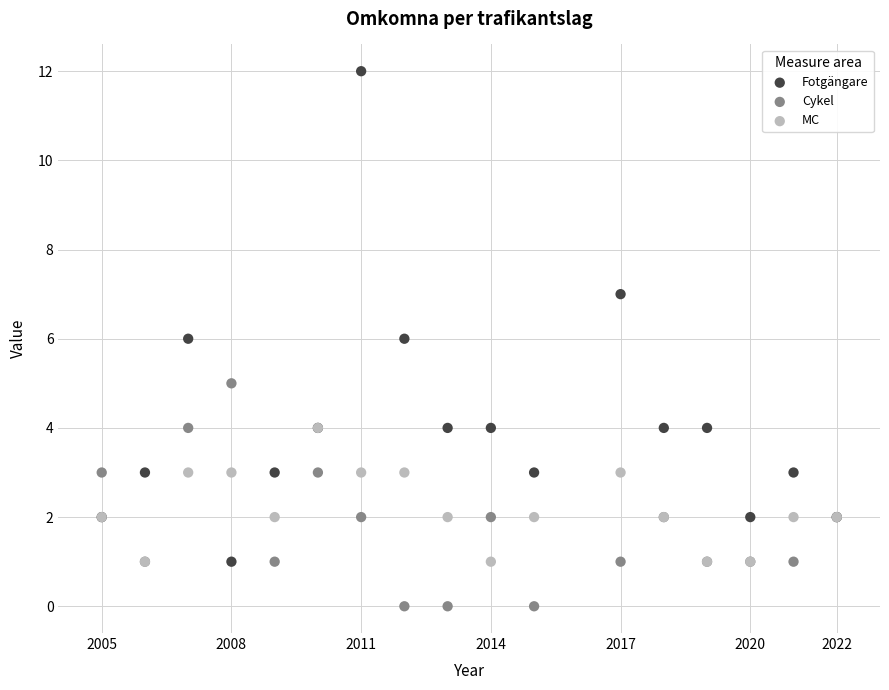

What are all the series names shown in the legend?

Fotgängare, Cykel, MC